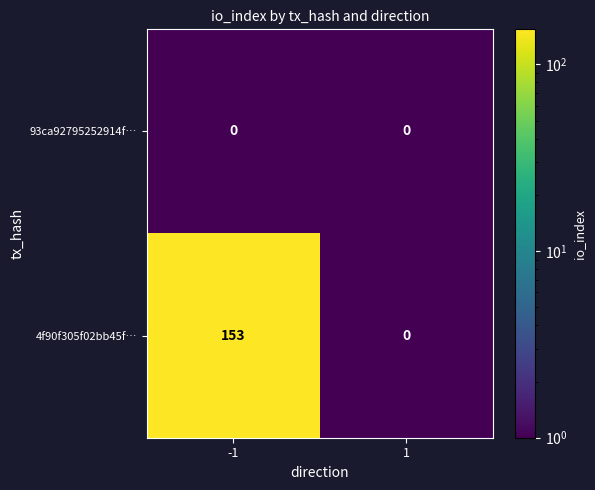

List the series in order of their overall mean, lowest first.

93ca92795252914f…, 4f90f305f02bb45f…